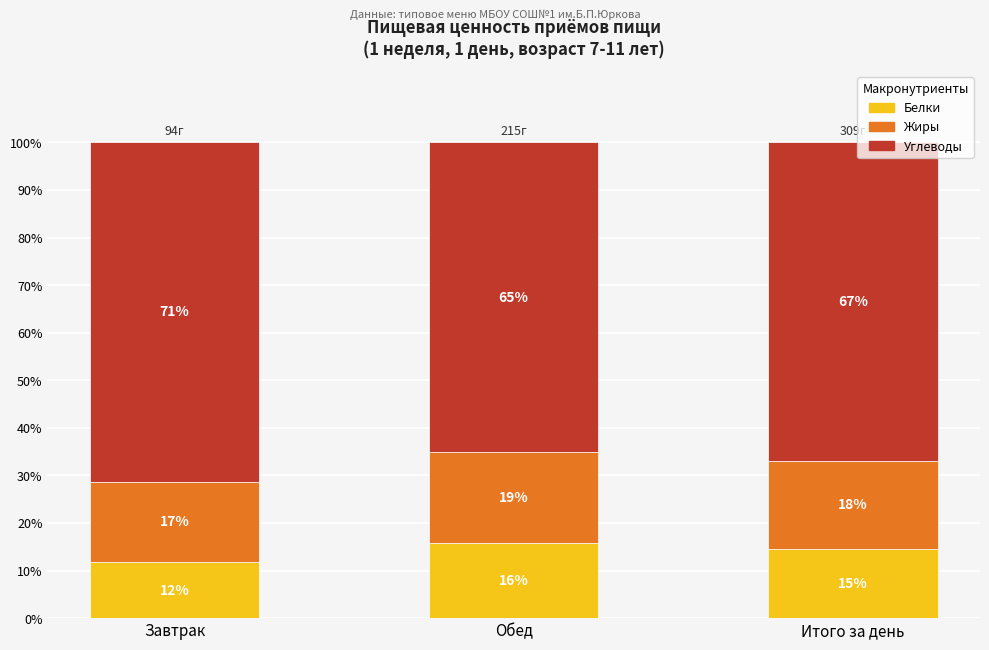

What is the total value across all series at Итого за день?

100.0